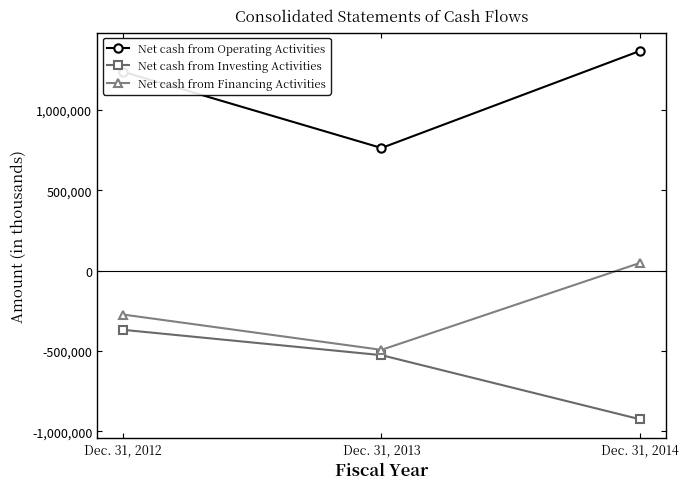

Where is Net cash from Investing Activities nearest to the value -646041?

Dec. 31, 2013